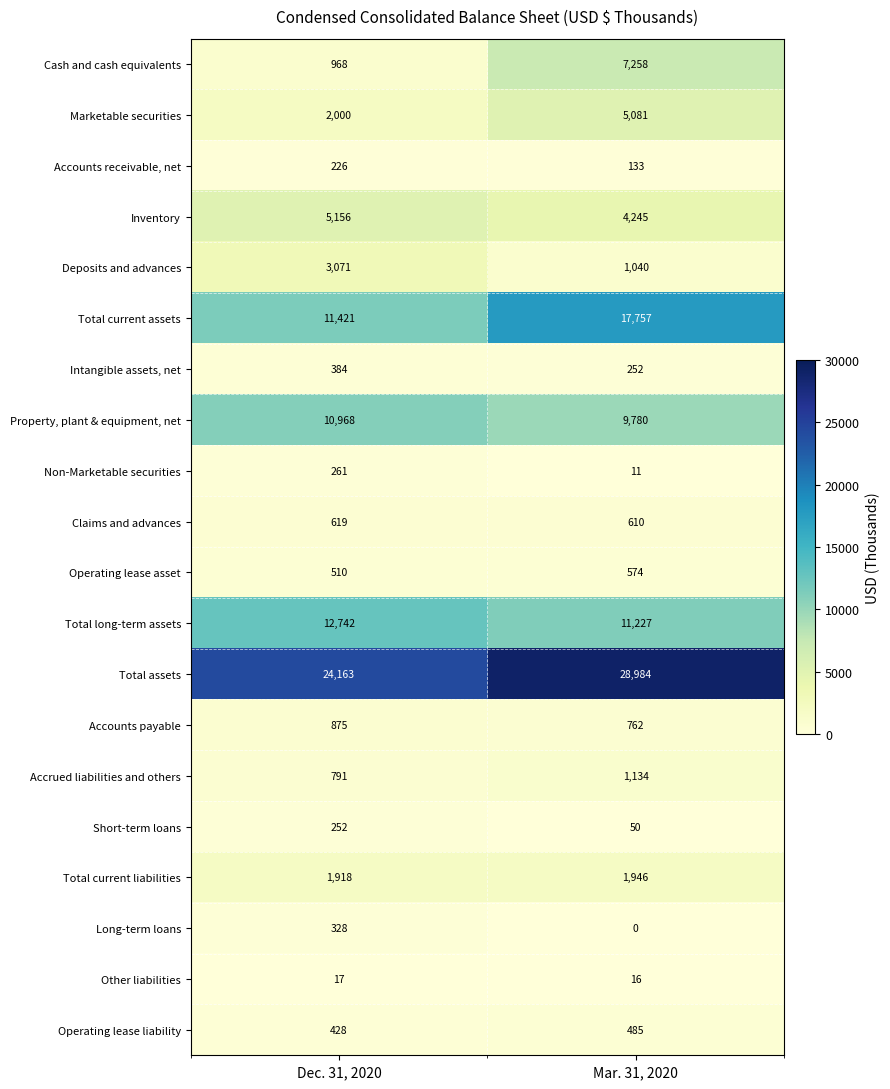

What is the spread (max minus min) of values at Dec. 31, 2020?

24146